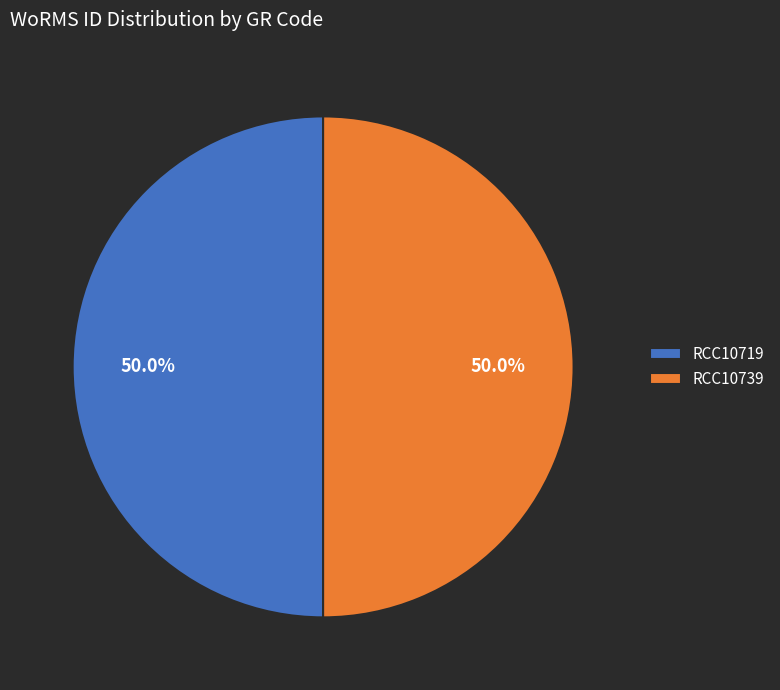

What is the ratio of the value at RCC10739 to the value at RCC10719?

1.0